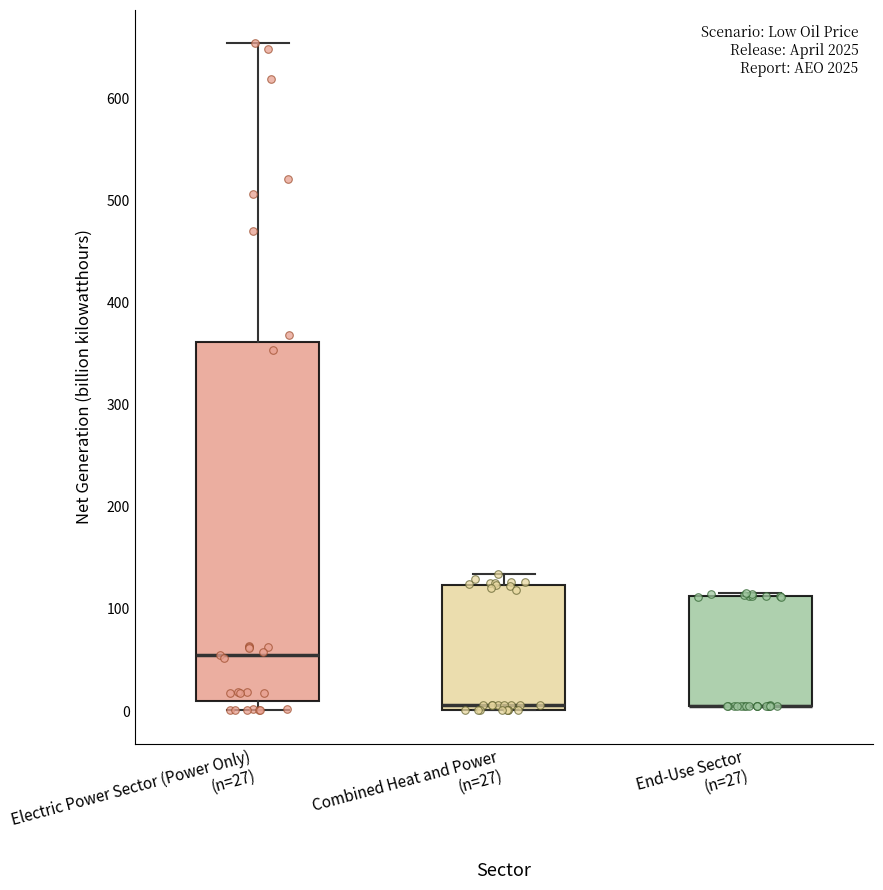

Reading left to right, read every box against the y-axis: the position of its median line, the range the box covers, and the ends of its whiskers. The values are not printed on the chart, so give them approximately, as read against the axis.

Electric Power Sector (Power Only) (n=27): median 60, box 10 to 360, whiskers 0 to 650
Combined Heat and Power (n=27): median 10, box 0 to 120, whiskers 0 to 130
End-Use Sector (n=27): median 10 (drawn on the box's lower edge), box 10 to 110, whiskers 10 to 120